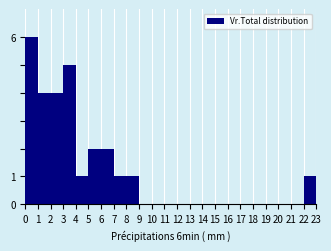

Reading left to right, transcribe this chart: for each bar, give the range it covers on the x-axis and its height. The values are not printed on the chart, so give them approximately, as read against the axis.

0 to 1: 6
1 to 2: 4
2 to 3: 4
3 to 4: 5
4 to 5: 1
5 to 6: 2
6 to 7: 2
7 to 8: 1
8 to 9: 1
9 to 10: 0
10 to 11: 0
11 to 12: 0
12 to 13: 0
13 to 14: 0
14 to 15: 0
15 to 16: 0
16 to 17: 0
17 to 18: 0
18 to 19: 0
19 to 20: 0
20 to 21: 0
21 to 22: 0
22 to 23: 1